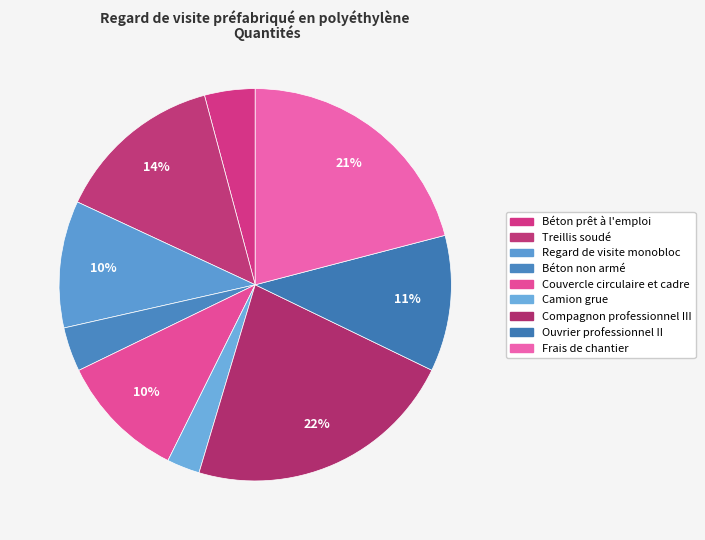

Count the number of slices in the pie.

9